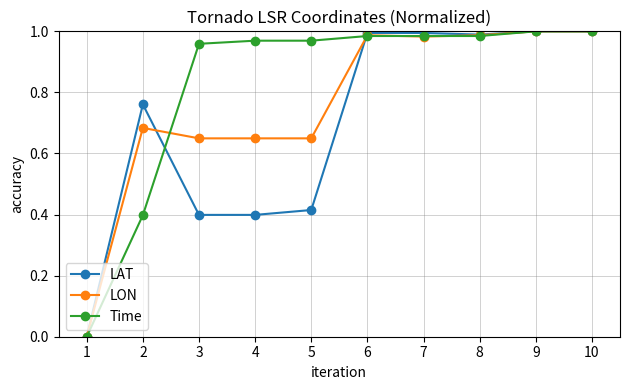

True or false: LON has more than 0 points higher than both neighbors.

True